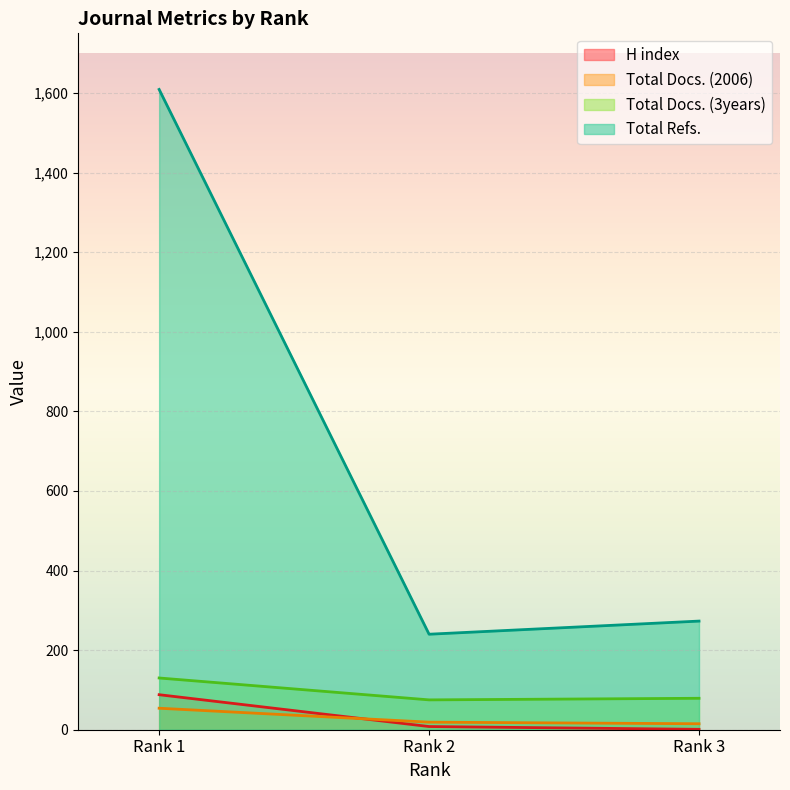

What is the value of the Total Refs. point at the 3rd from the left?

273